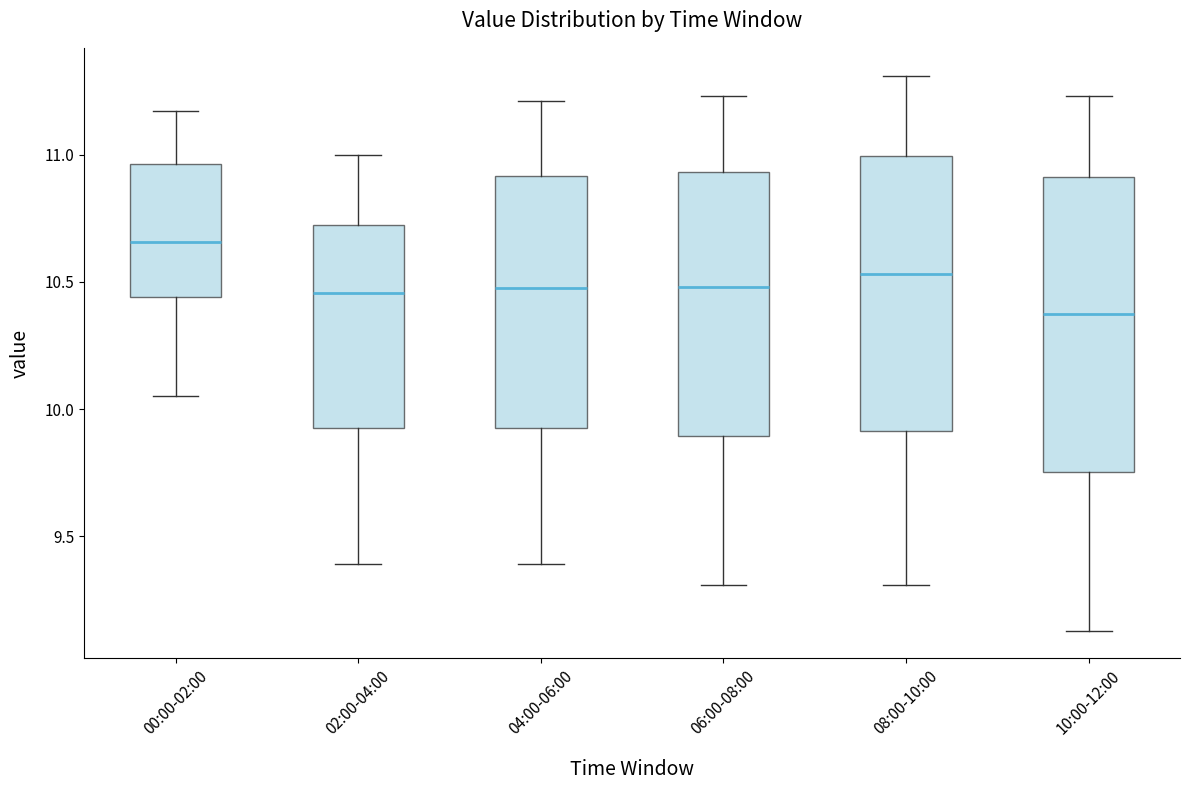

Which box's median line is the lowest?

10:00-12:00